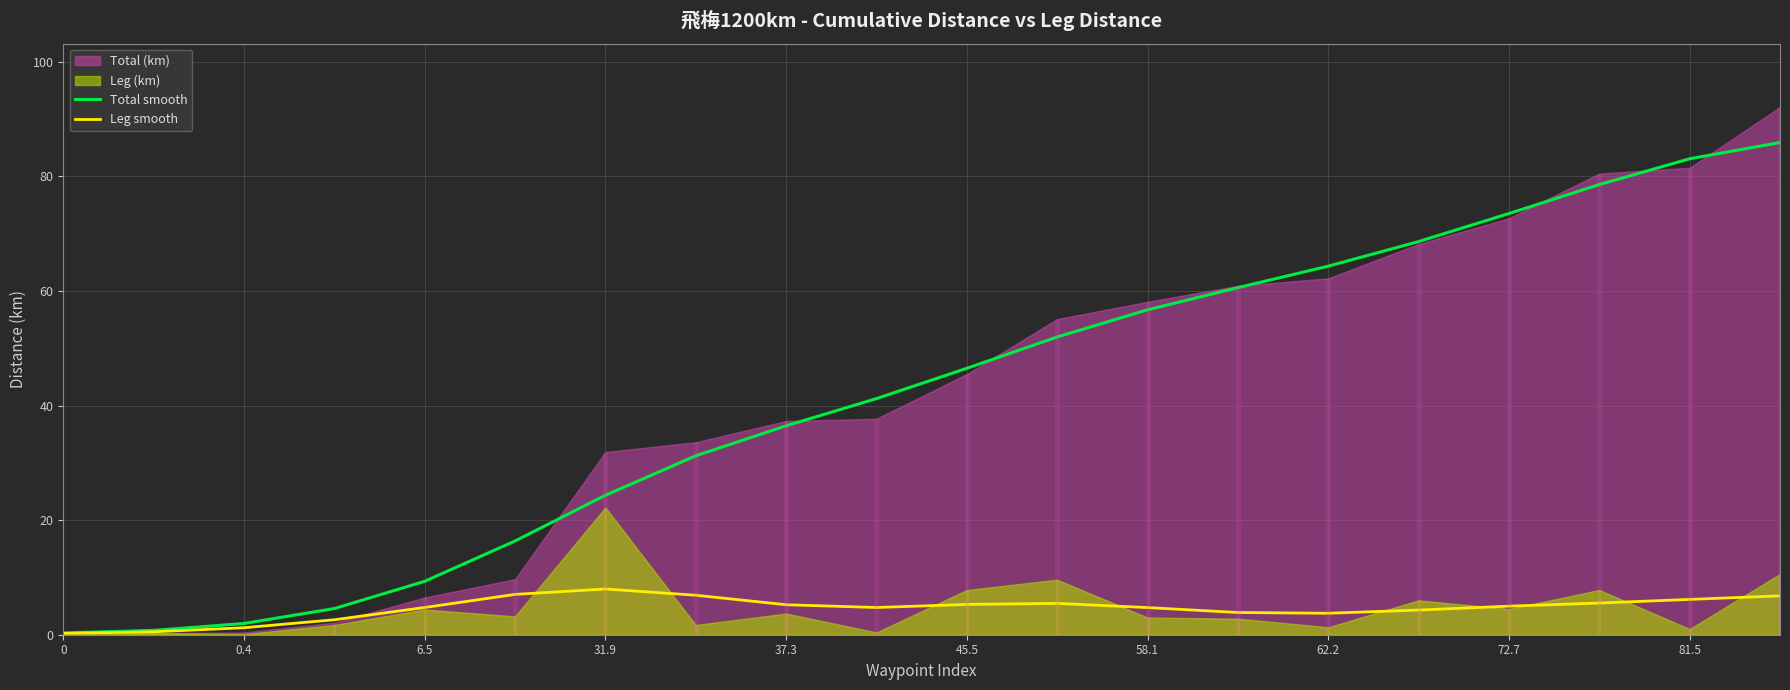

What is the value of the Total smooth point at the 4th from the left?

4.6